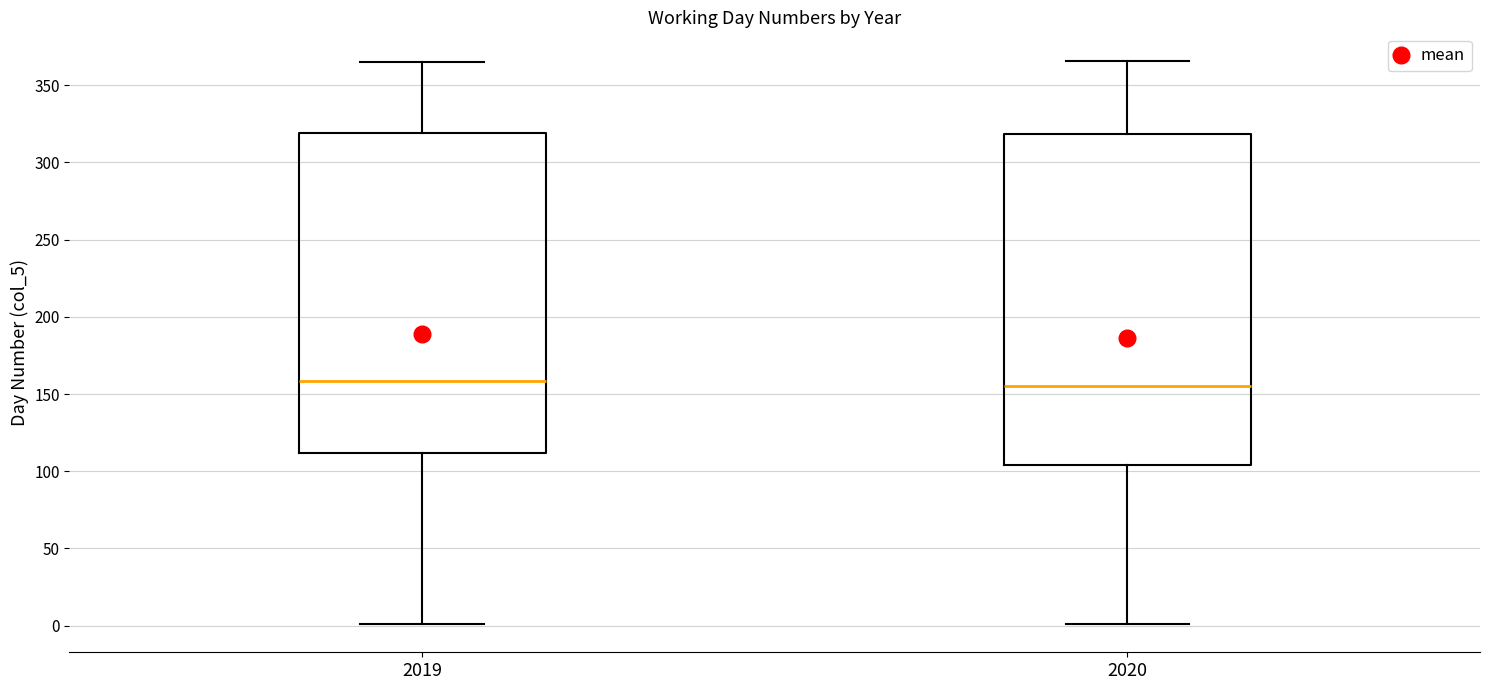

Reading left to right, read every box against the y-axis: the position of its median line, the range the box covers, and the ends of its whiskers. The values are not printed on the chart, so give them approximately, as read against the axis.

2019: median 160, box 110 to 320, whiskers 0 to 365
2020: median 155, box 105 to 320, whiskers 0 to 365